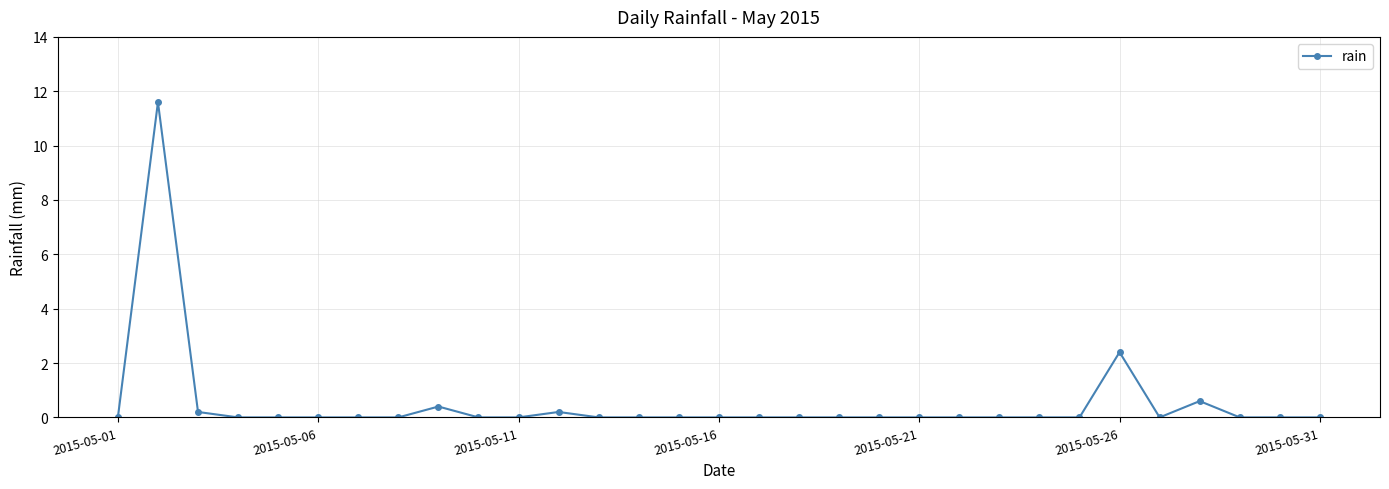

What is the maximum value shown in the chart?

11.6